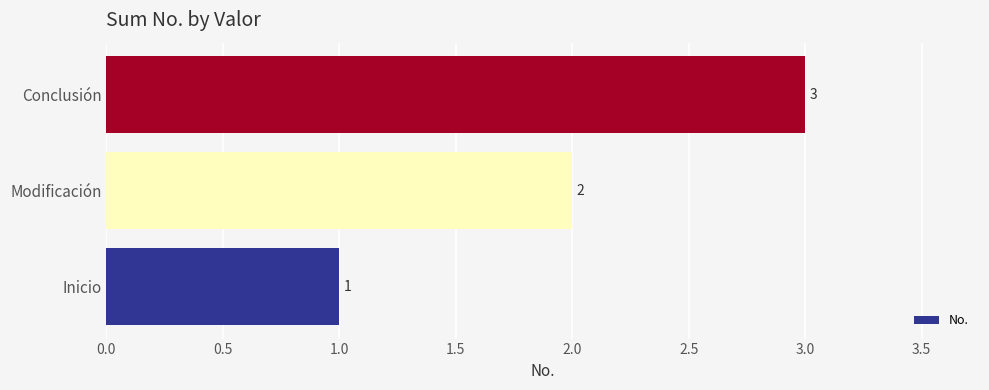

Rank the categories by value from lowest to highest.

Inicio, Modificación, Conclusión